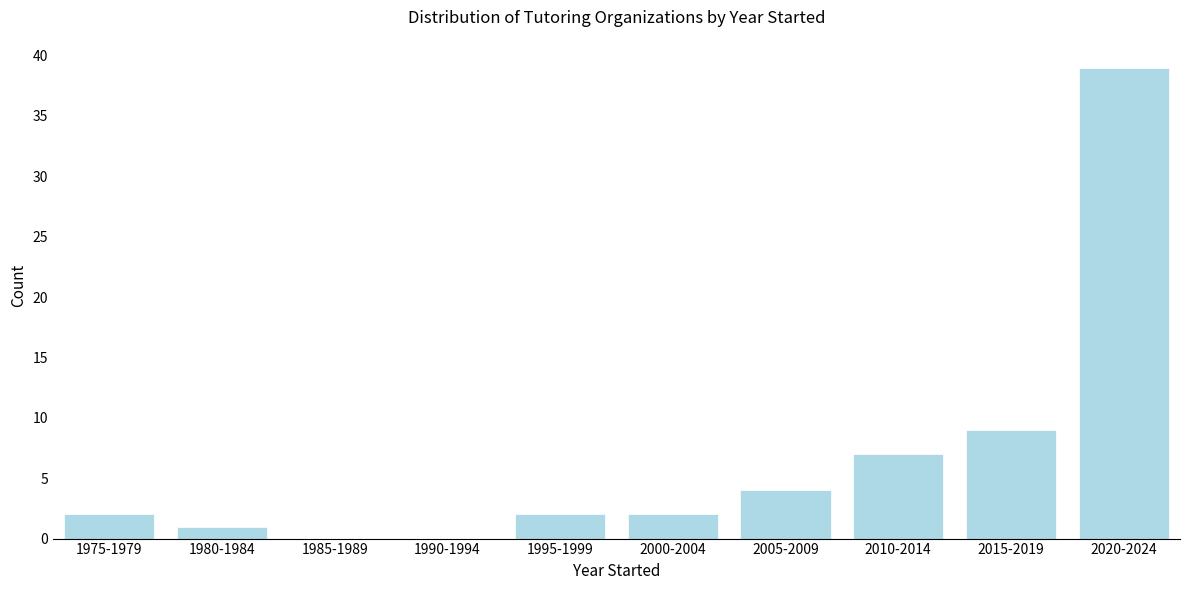

Reading left to right, transcribe all the data shown in this chart.

1975-1979=2	1980-1984=1	1985-1989=0	1990-1994=0	1995-1999=2	2000-2004=2	2005-2009=4	2010-2014=7	2015-2019=9	2020-2024=39